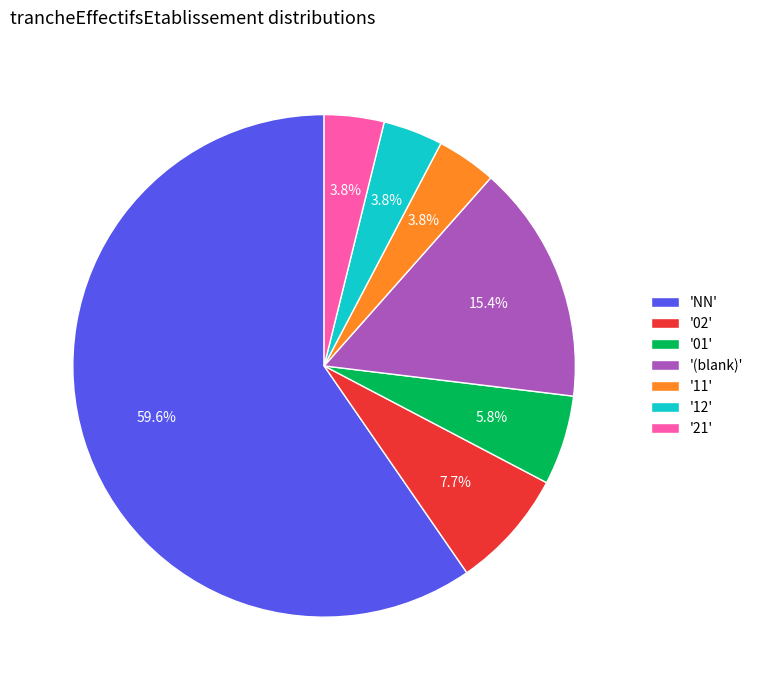

Which has a higher value, '(blank)' or '21'?

'(blank)'